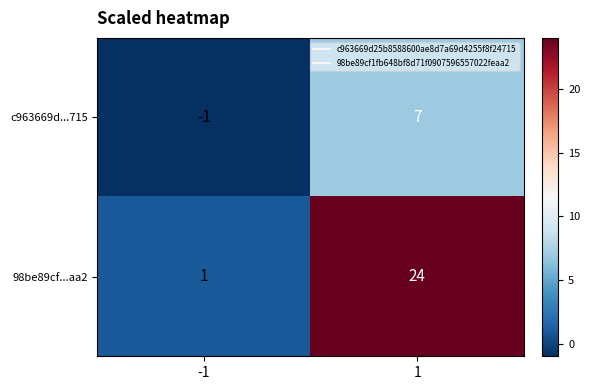

At which category is the sum across all series the highest?

1